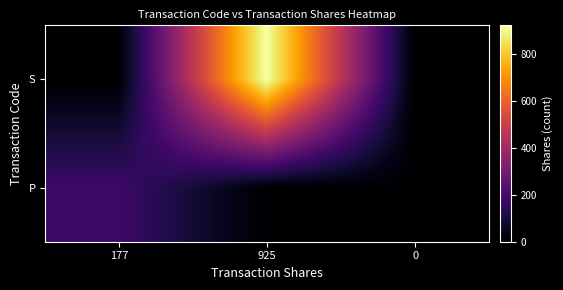

How many series are shown in this chart?

2